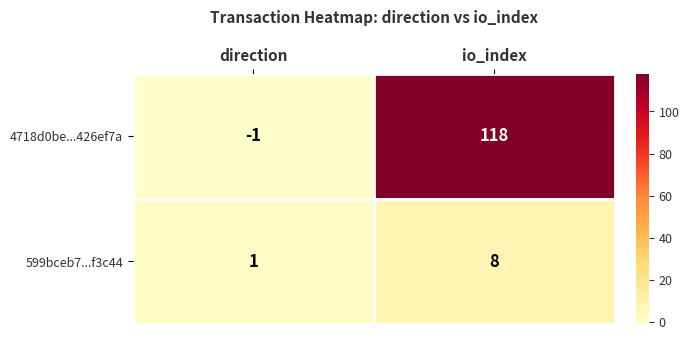

Reading right to left, transcribe all the data shown in this chart.

4718d0be...426ef7a: 118	-1
599bceb7...f3c44: 8	1